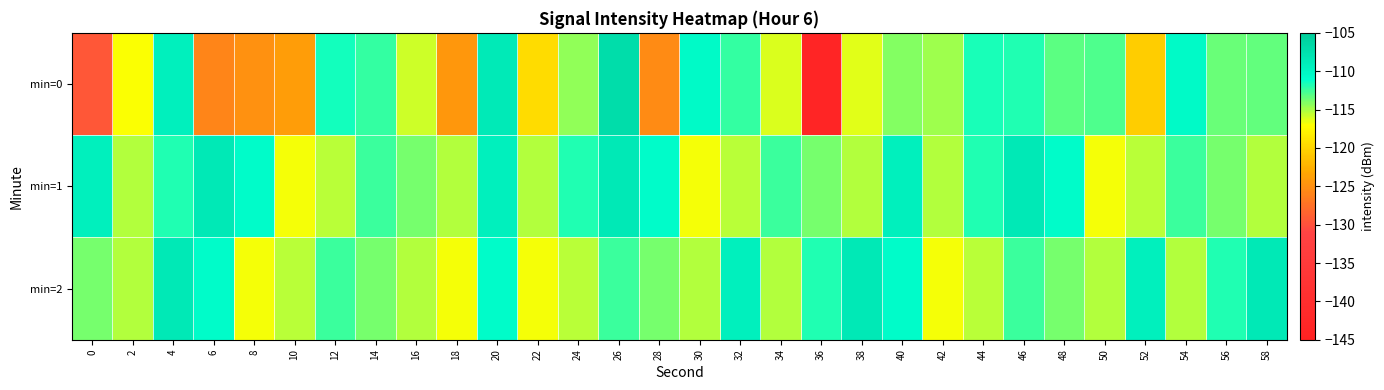

Which series changed the most between 6 and 36?

min=0